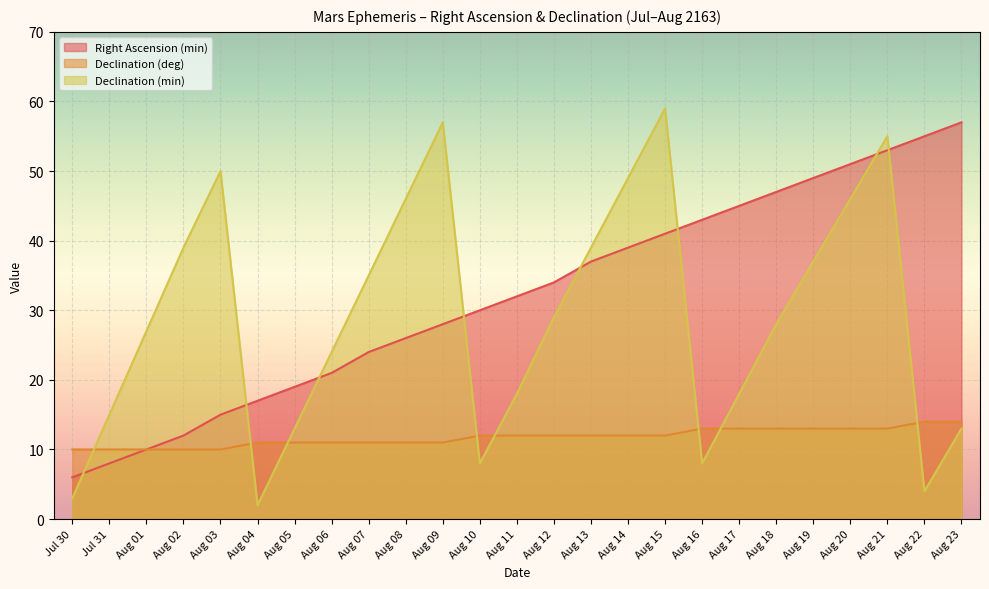

What is the label of the 5th point from the right?

Aug 19